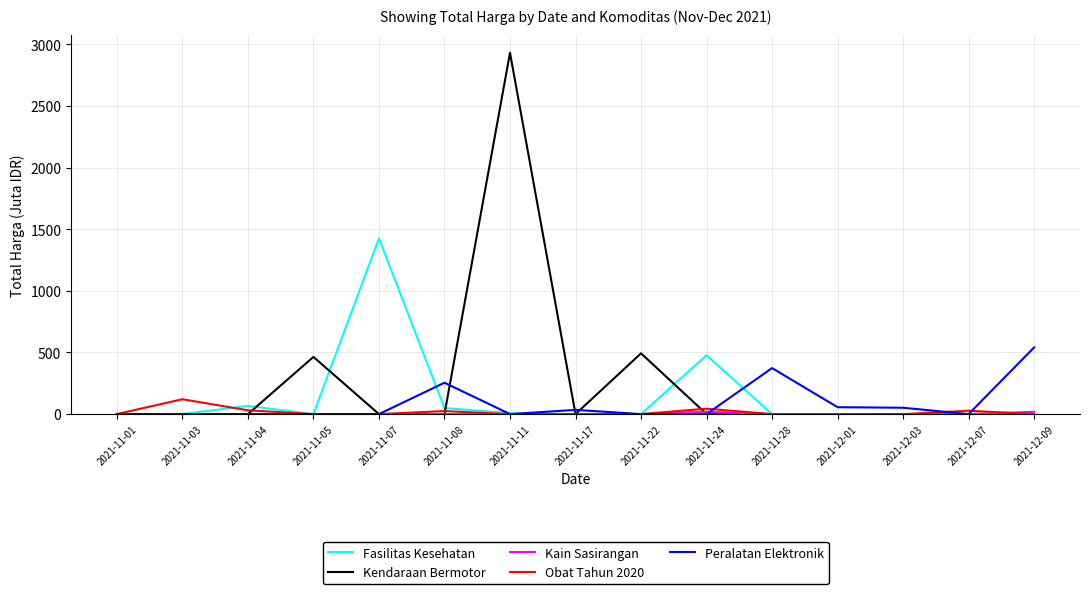

Which series has the widest spread of values?

Kendaraan Bermotor